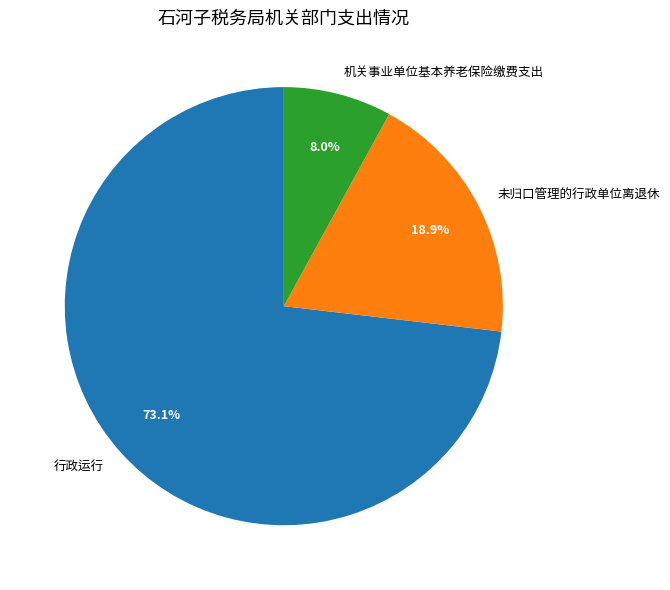

Count the number of slices in the pie.

3